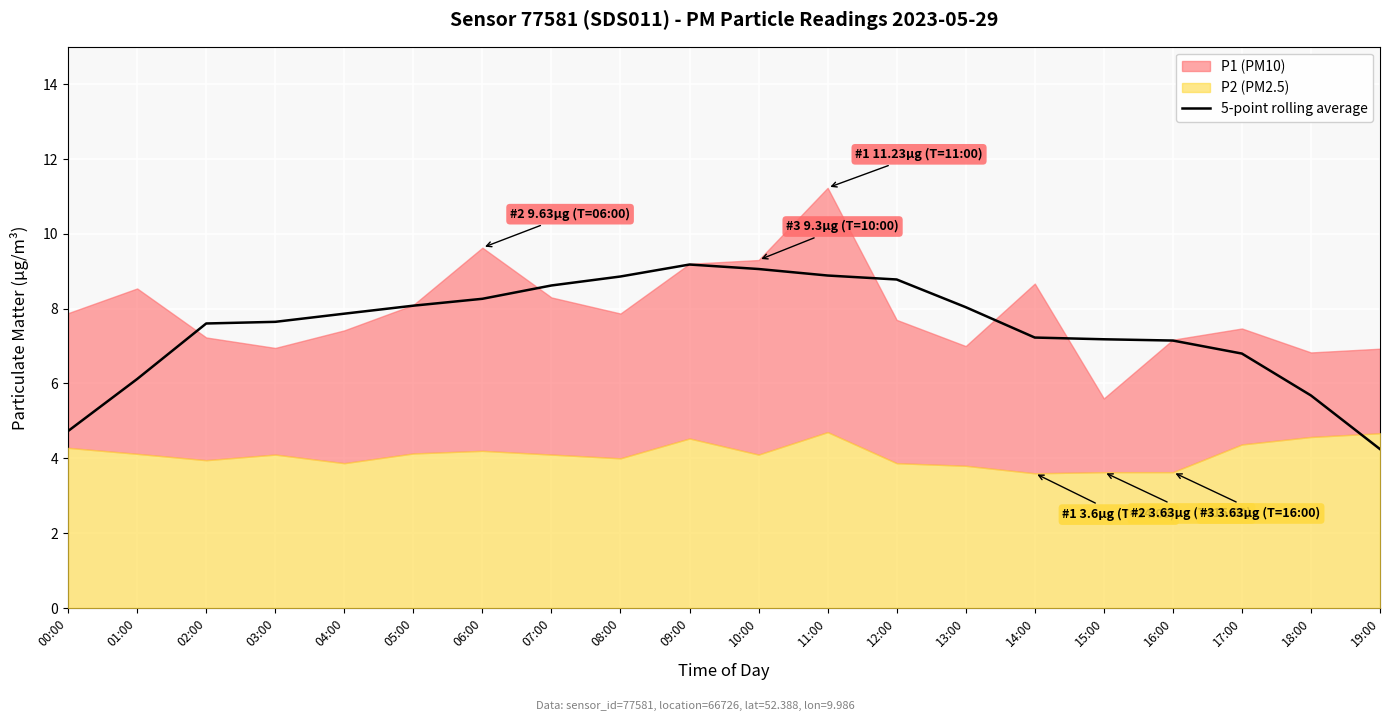

The value of 5-point rolling average at 06:00 is 8.3. True or false?

True